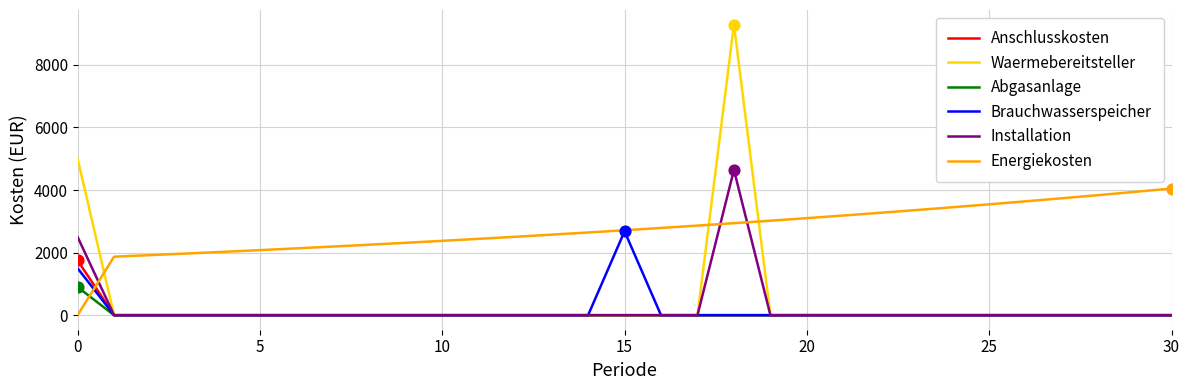

Which series has the largest total across all categories?

Energiekosten